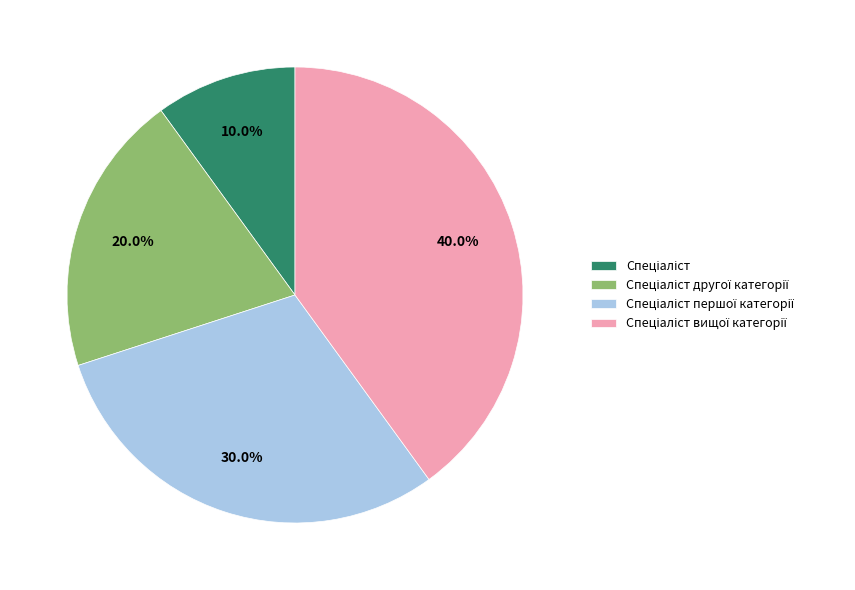

Is the sum of Спеціаліст вищої категорії and Спеціаліст greater than half?

No